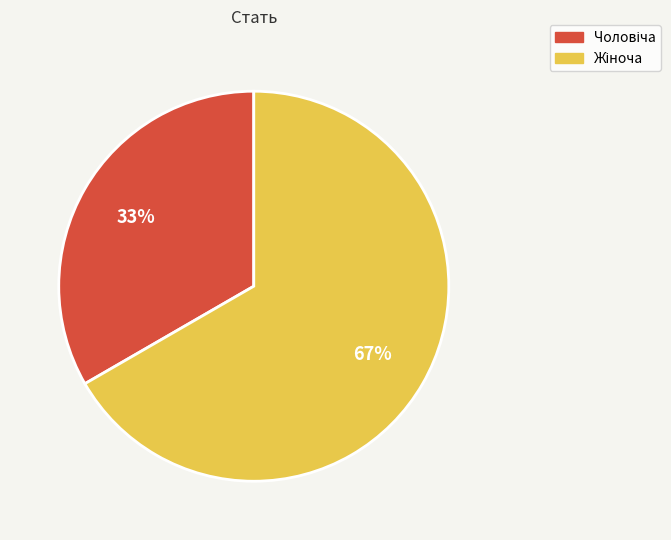

Does any single category account for the majority?

Yes